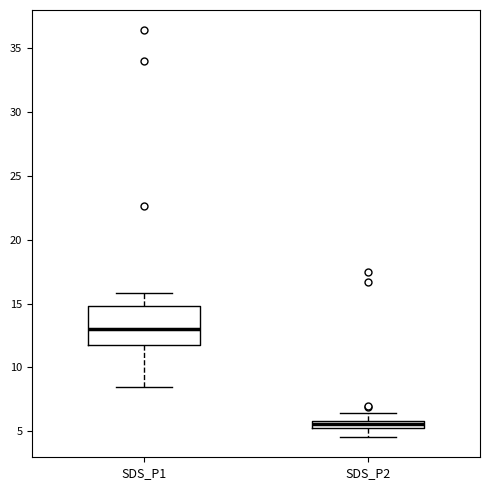

Where does the lower whisker of the box for SDS_P2 end on the y-axis? The values are not printed on the chart, so give them approximately, as read against the axis.

4.5